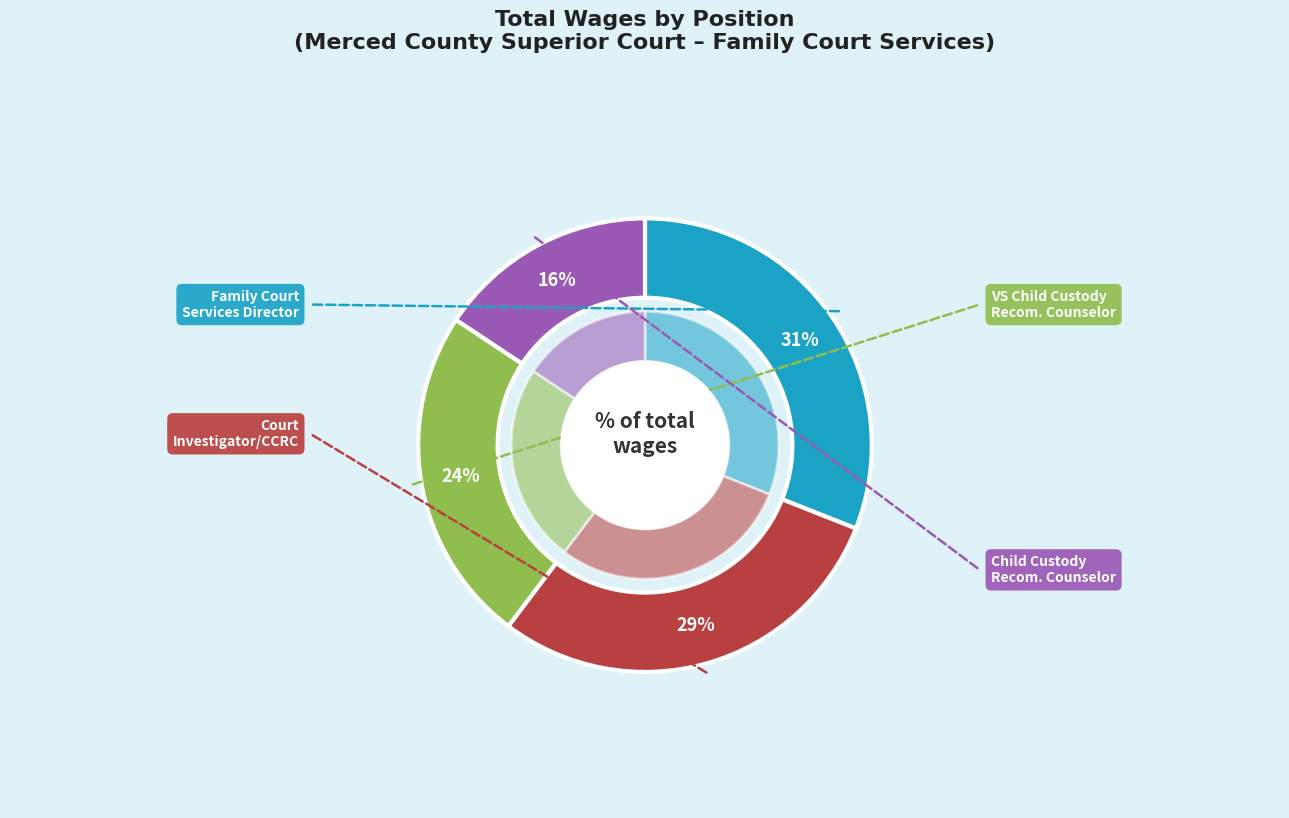

Does Child Custody Recommending Counselor represent more than half of the total?

No